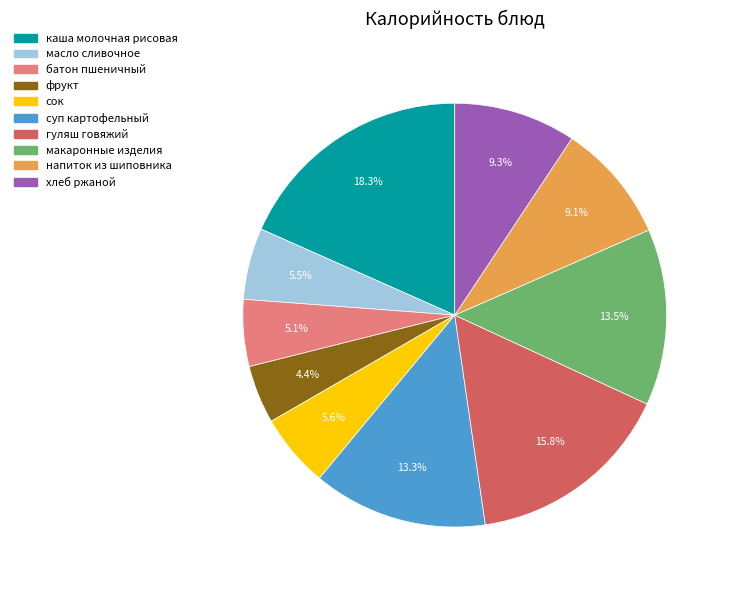

Count the number of slices in the pie.

10